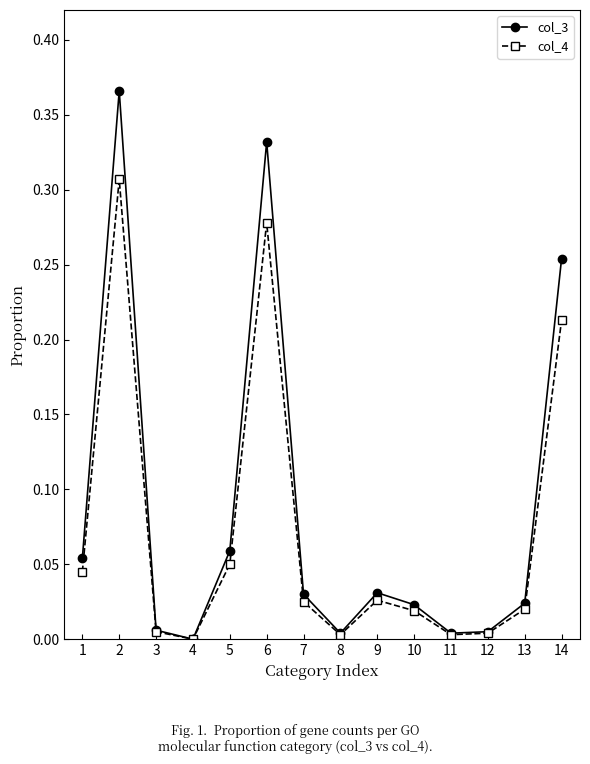

At which category does col_4 reach its first local peak?

2